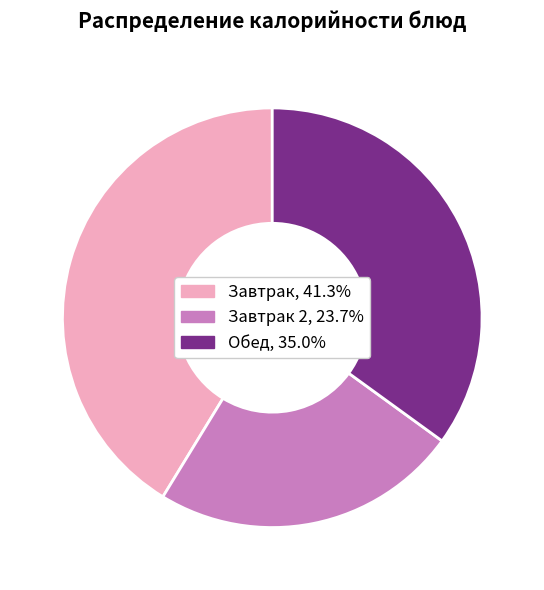

Is there any slice that represents more than half of the pie?

No